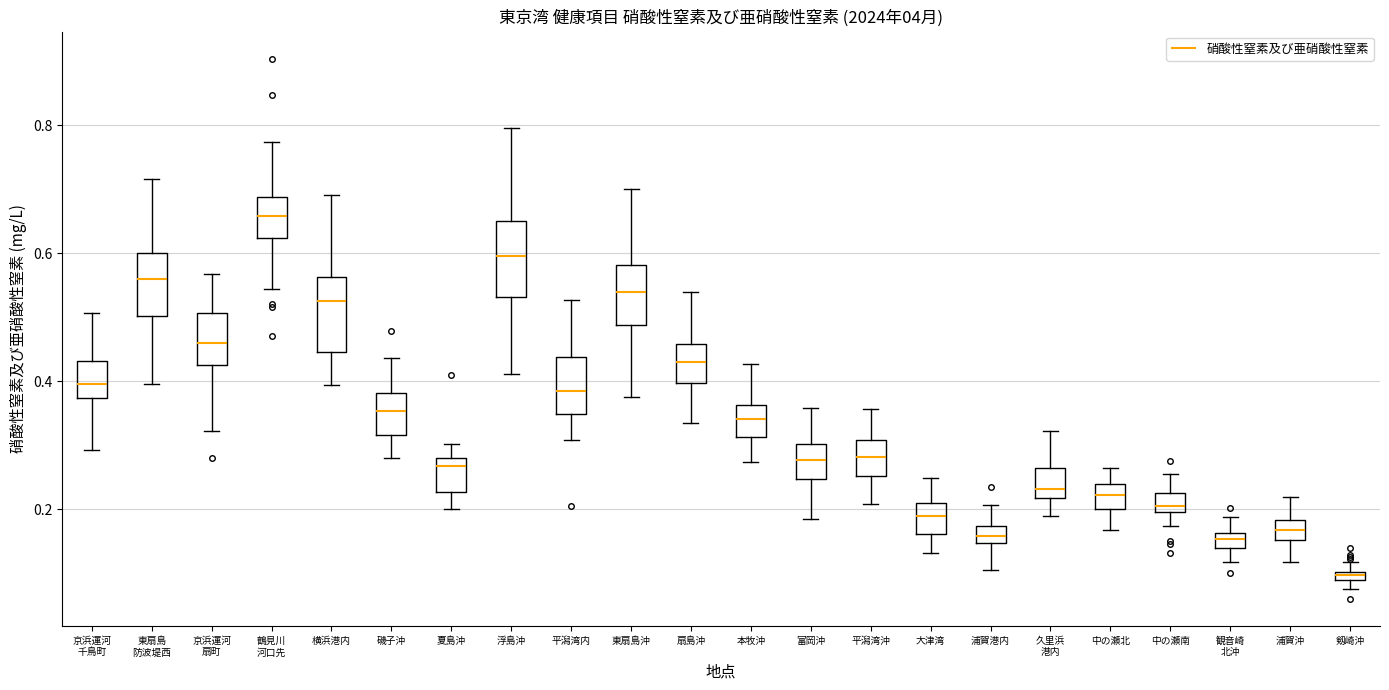

Which box has the highest median line?

鶴見川 河口先